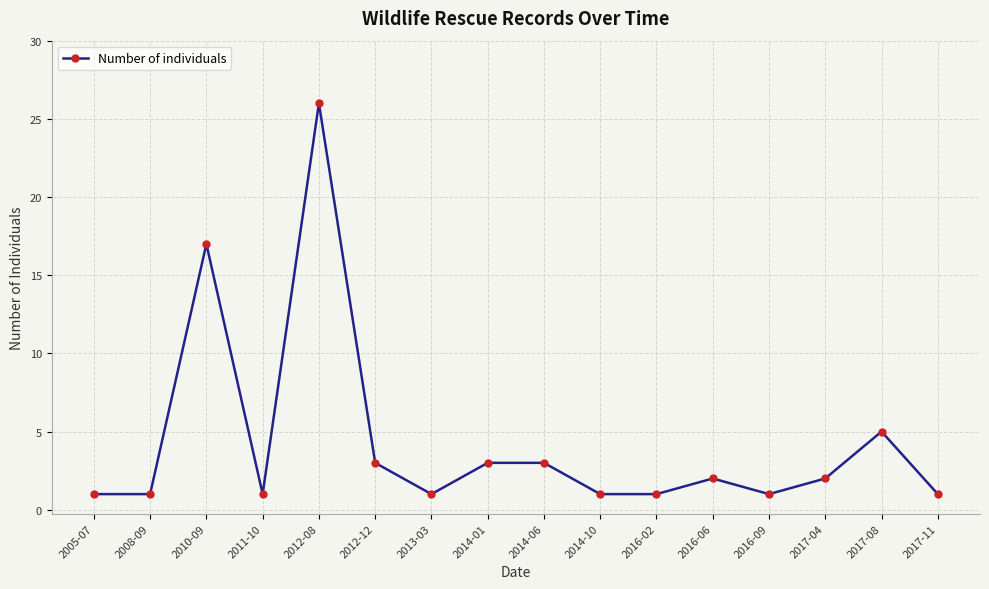

What is the greatest value displayed?

26